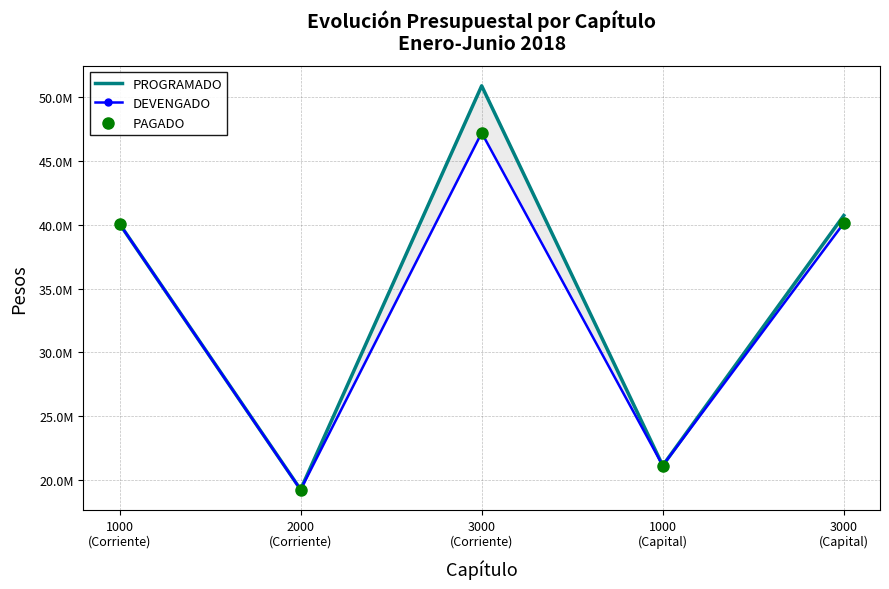

Which series has the largest Y range (max minus min)?

PROGRAMADO